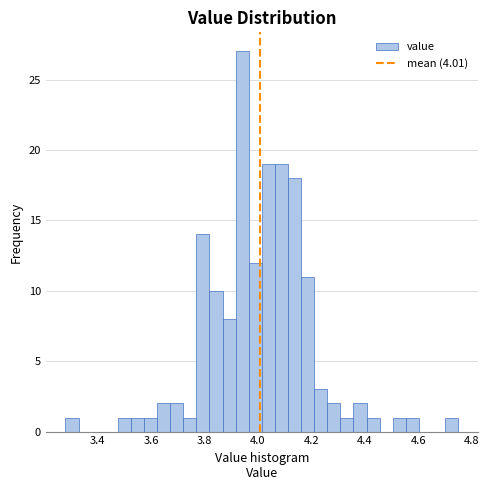

Read against the x-axis, roughly where is the centre of the tallest bar?

3.94